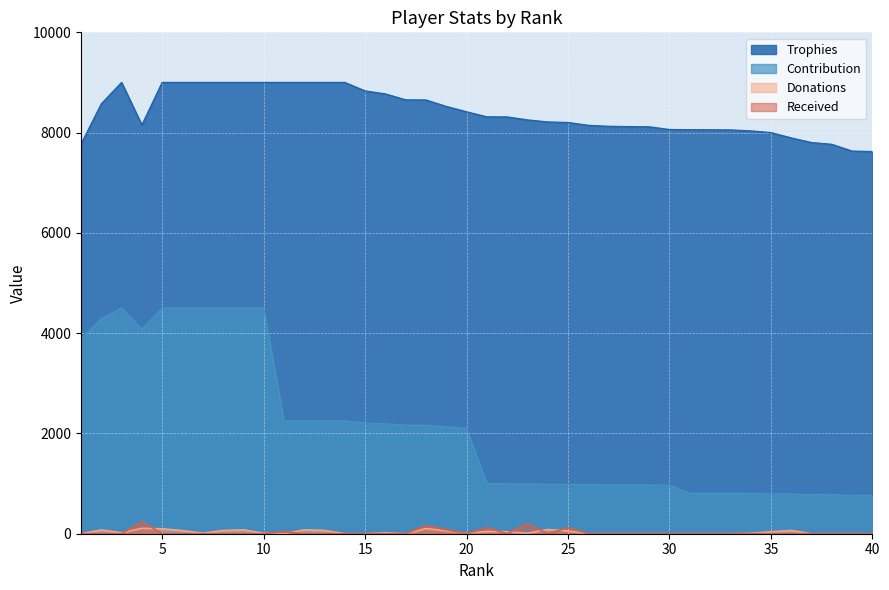

What is the difference between the second highest and second lowest values in the Trophies series?

1369